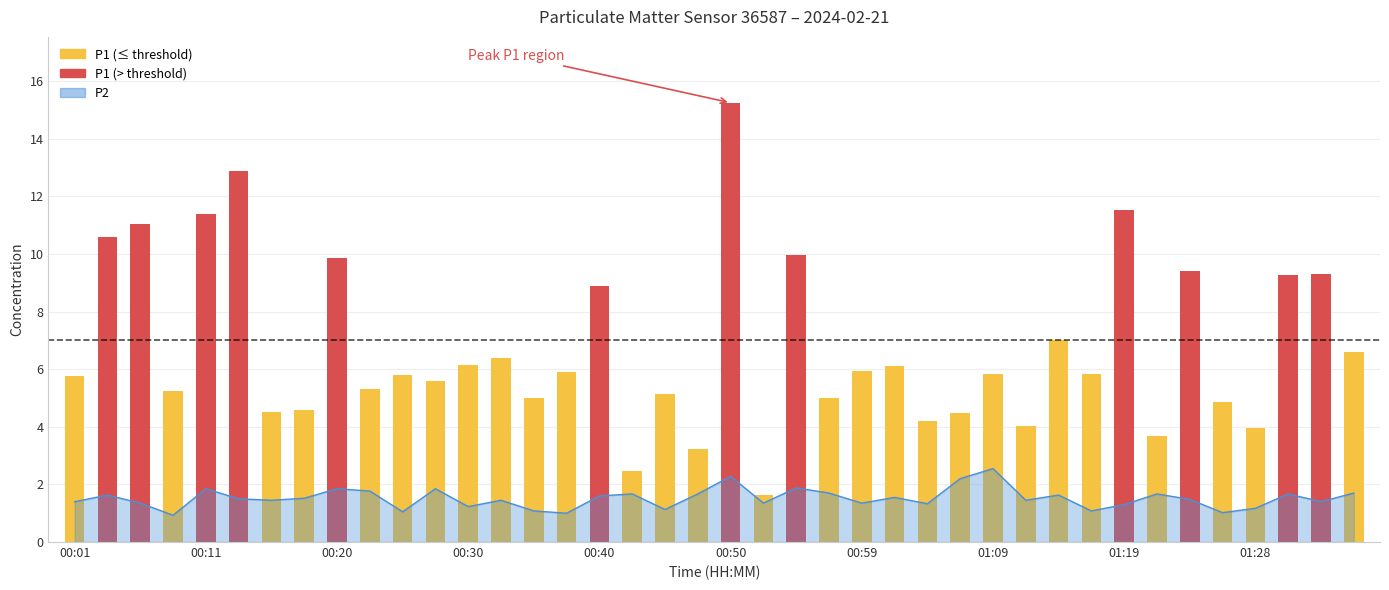

What is the sum of the values at 00:50 and 00:42?

3.9